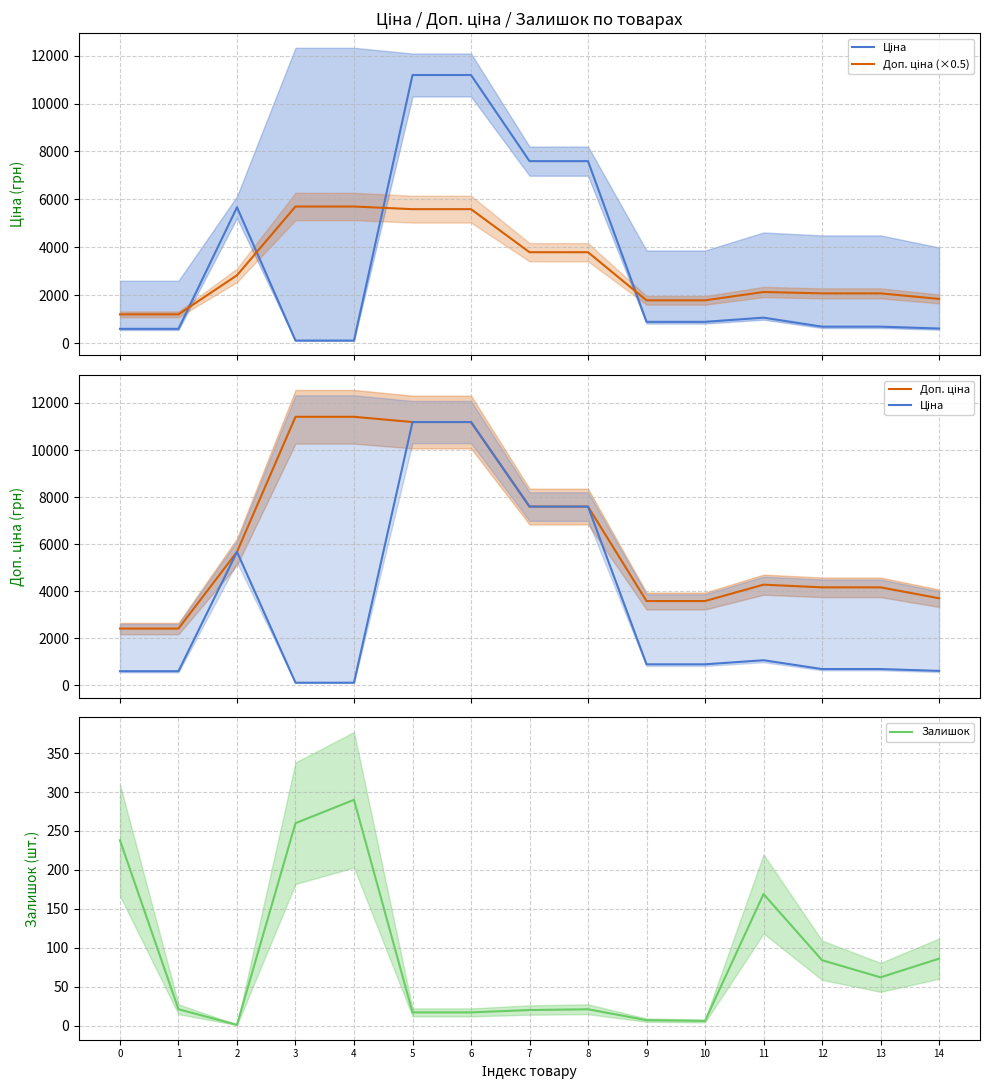

In Ціна, how many points are higher than both neighbors (excluding endpoints)?

2